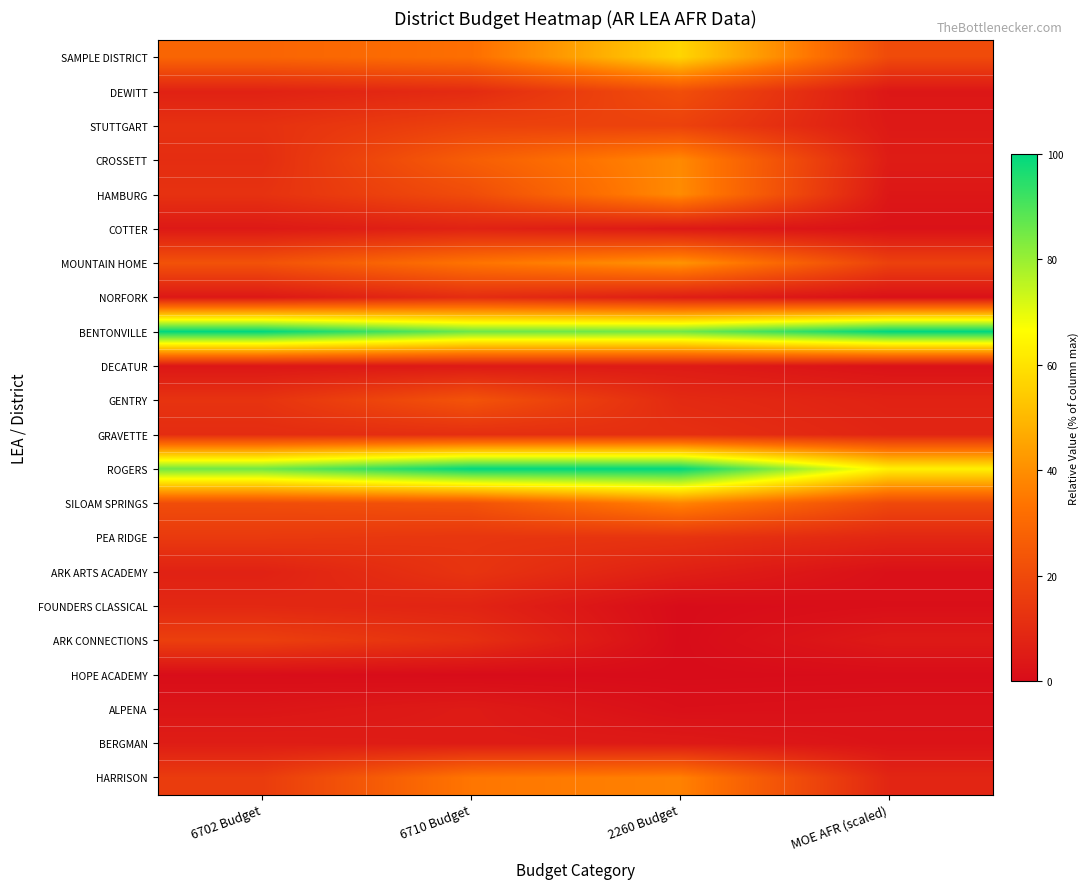

Rank the series by their maximum value, from lowest to highest.

HOPE ACADEMY, ALPENA, DECATUR, BERGMAN, COTTER, FOUNDERS CLASSICAL, NORFORK, GRAVETTE, ARK ARTS ACADEMY, PEA RIDGE, ARK CONNECTIONS, STUTTGART, DEWITT, GENTRY, HARRISON, SILOAM SPRINGS, CROSSETT, HAMBURG, MOUNTAIN HOME, SAMPLE DISTRICT, ROGERS, BENTONVILLE